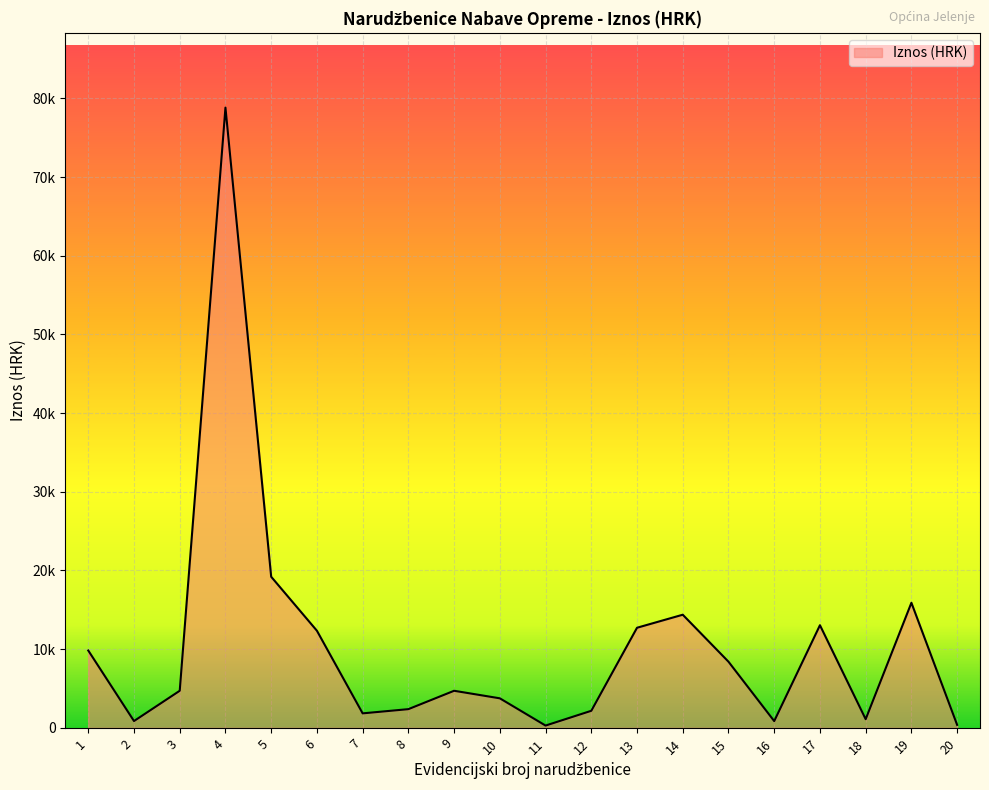

At which category does the chart reach its peak across all series?

4